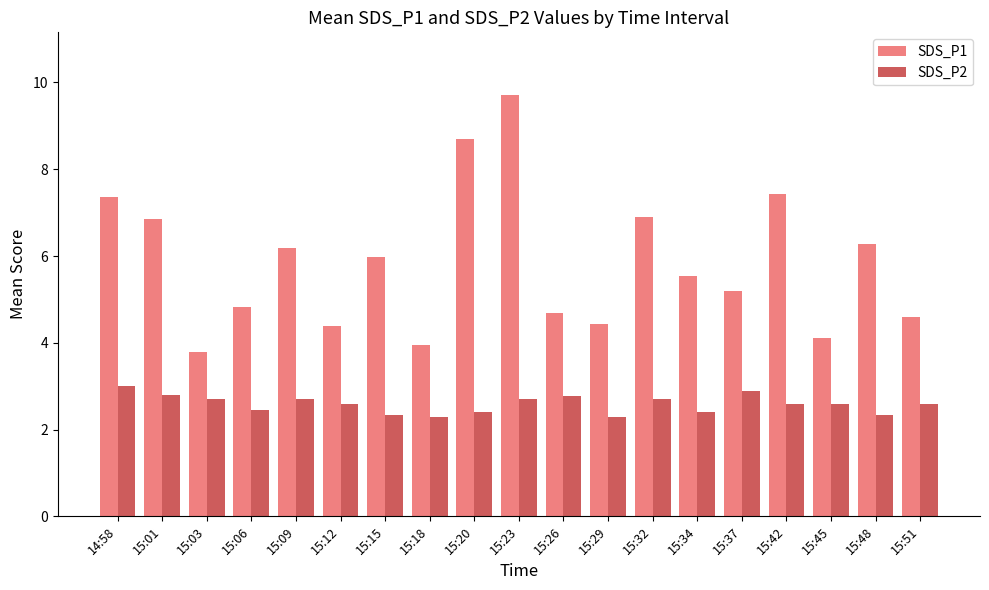

At which category is the sum across all series the highest?

15:23